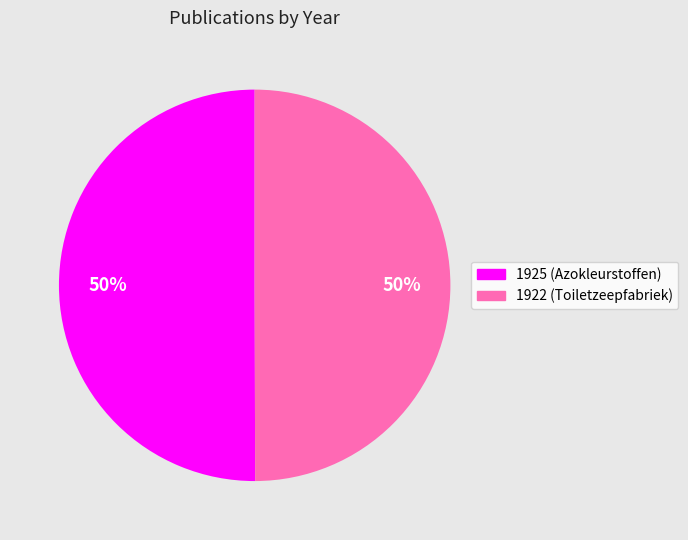

The 1922 (Toiletzeepfabriek) slice represents 50% of the pie. True or false?

True